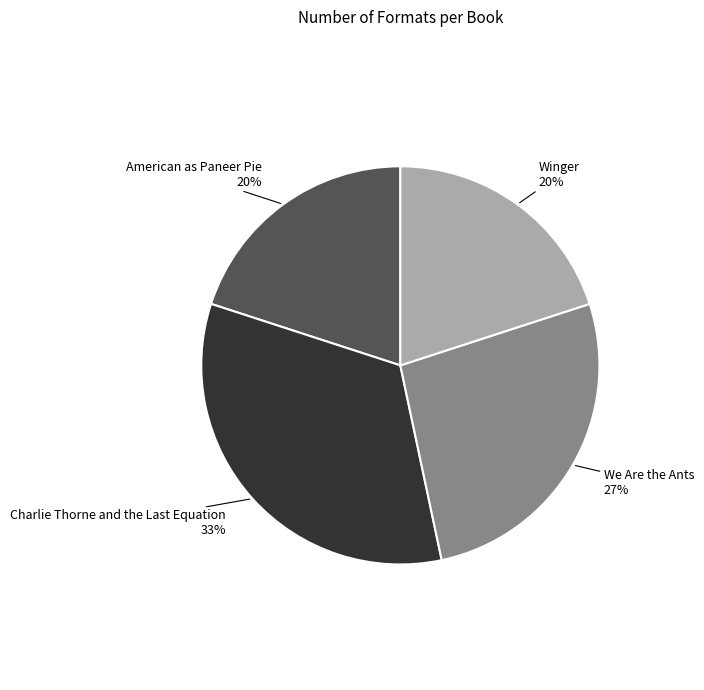

How many slices are in this pie chart?

4